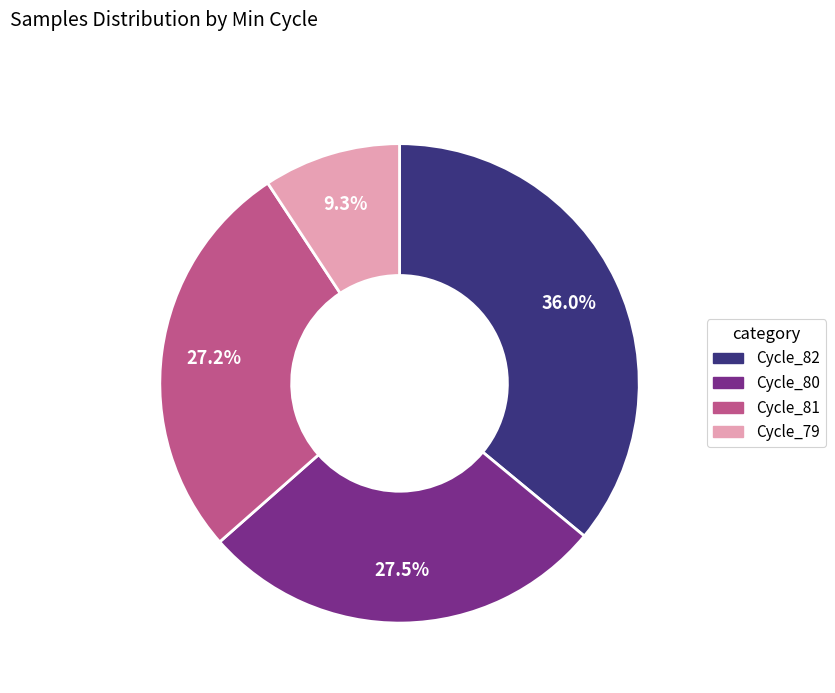

How many slices are in this pie chart?

4